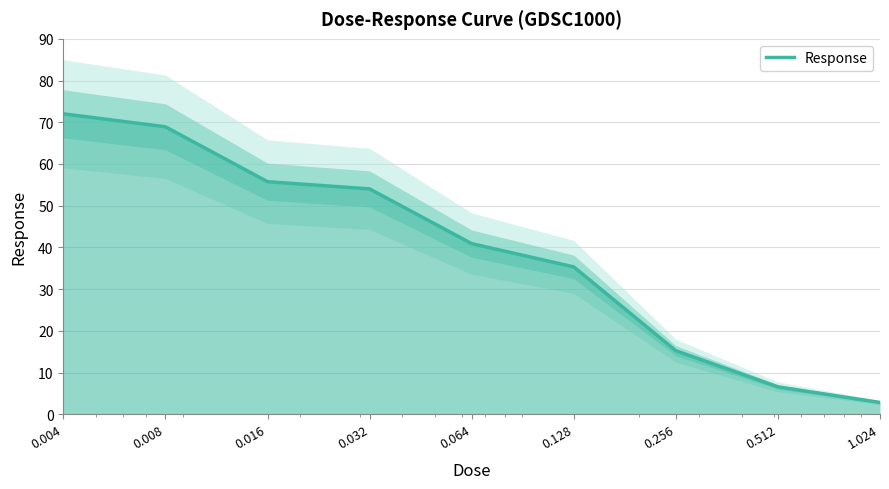

Reading left to right, transcribe all the data shown in this chart.

72.0	68.9	55.8	54.0	40.9	35.3	15.2	6.6	2.8